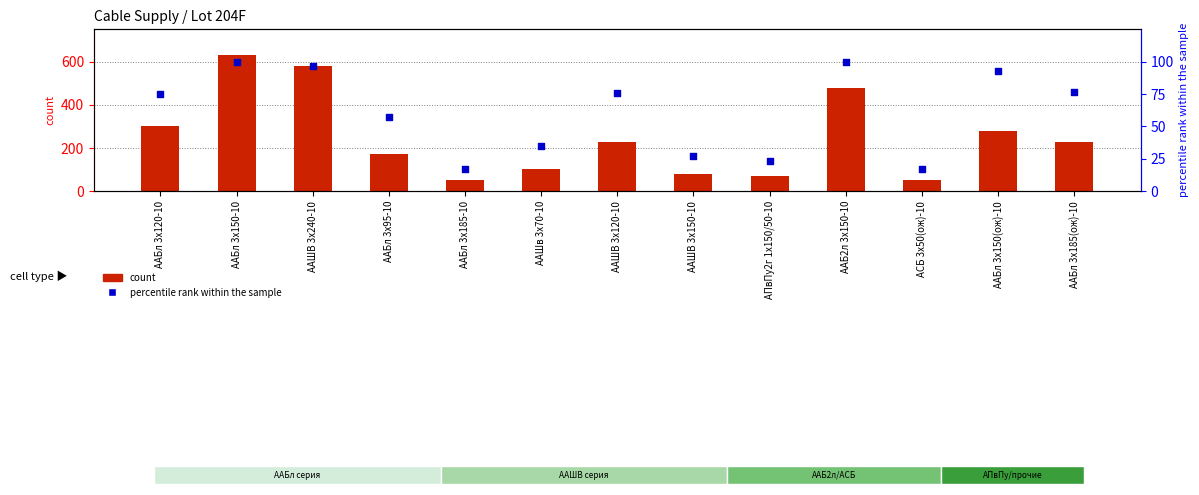

Which series has the widest spread of Y values?

count